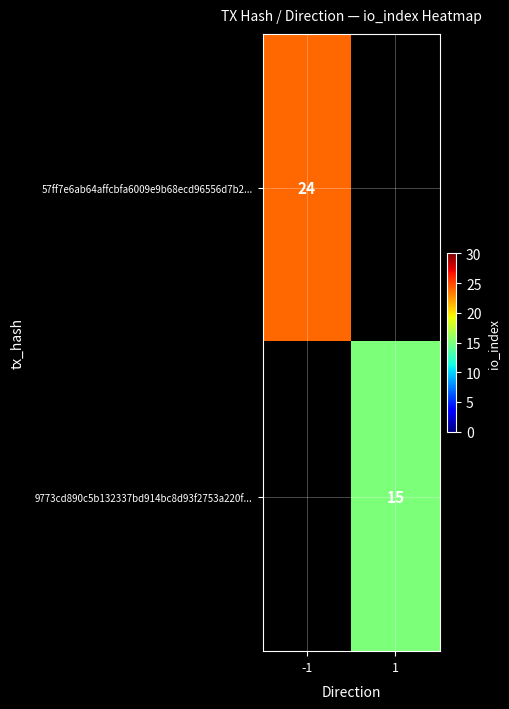

Is the value of 57ff7e6ab64affcbfa6009e9b68ecd96556d7b2... at -1 greater than the value of 9773cd890c5b132337bd914bc8d93f2753a220f... at 1?

Yes